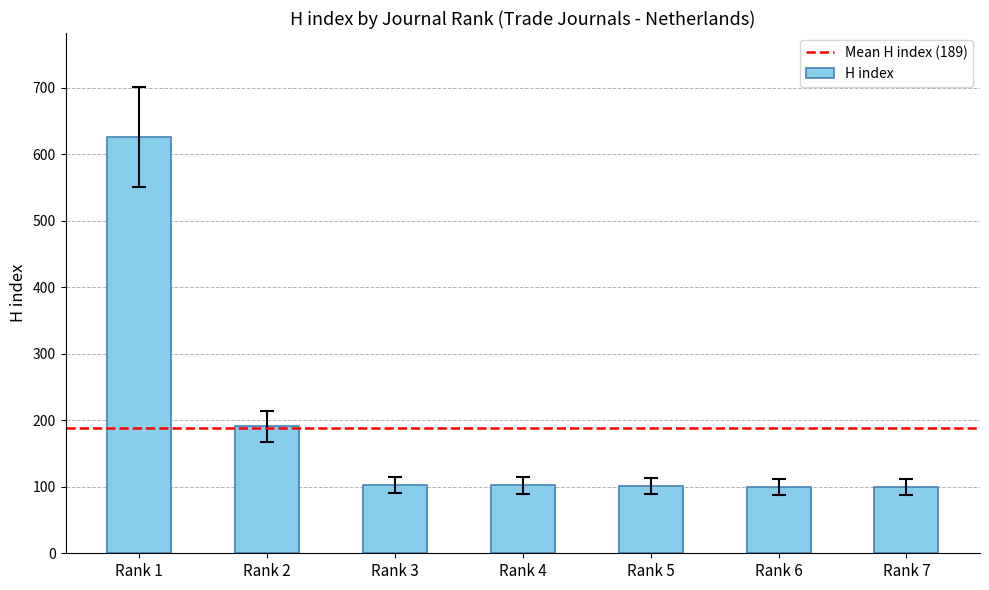

What is the difference between the second highest and minimum values?

91